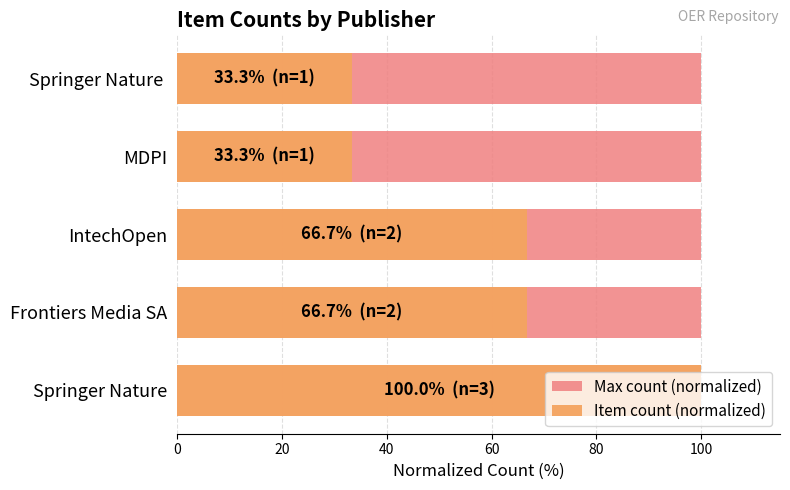

The Max count (normalized) series shows 1.0 at 0. True or false?

False